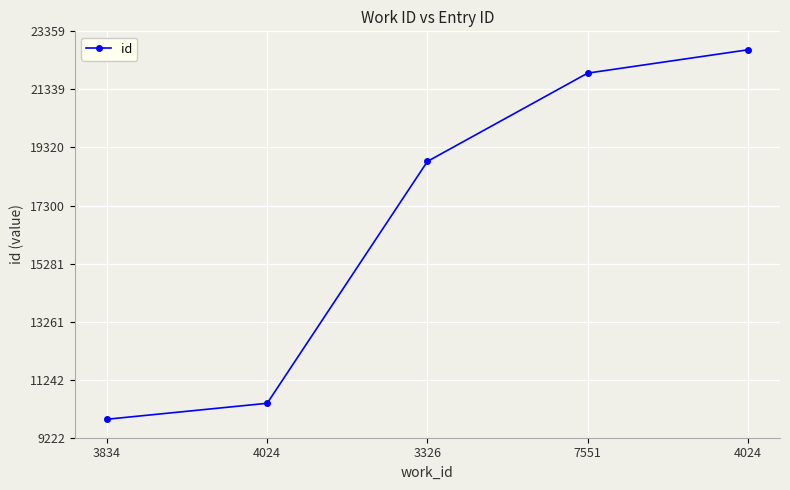

What is the minimum value shown in the chart?

9865